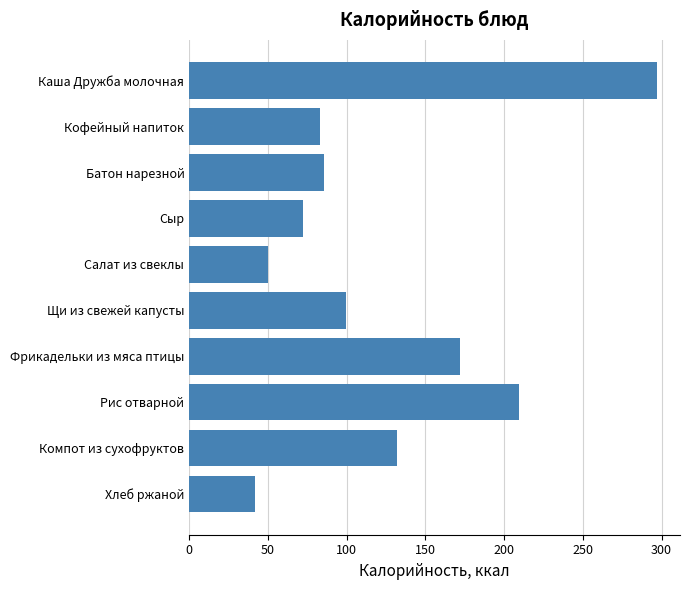

Is it true that the value at Сыр is 72.0?

True